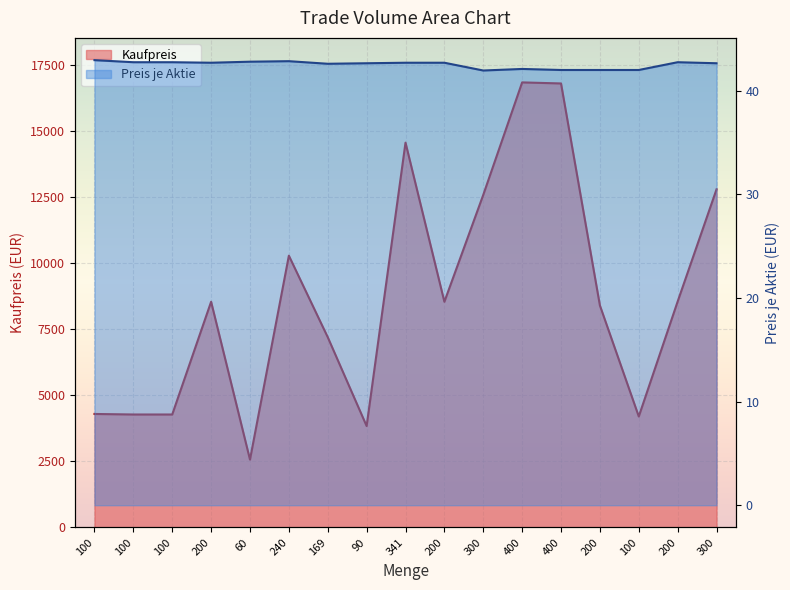

Read the Kaufpreis value at 400.

16840.0